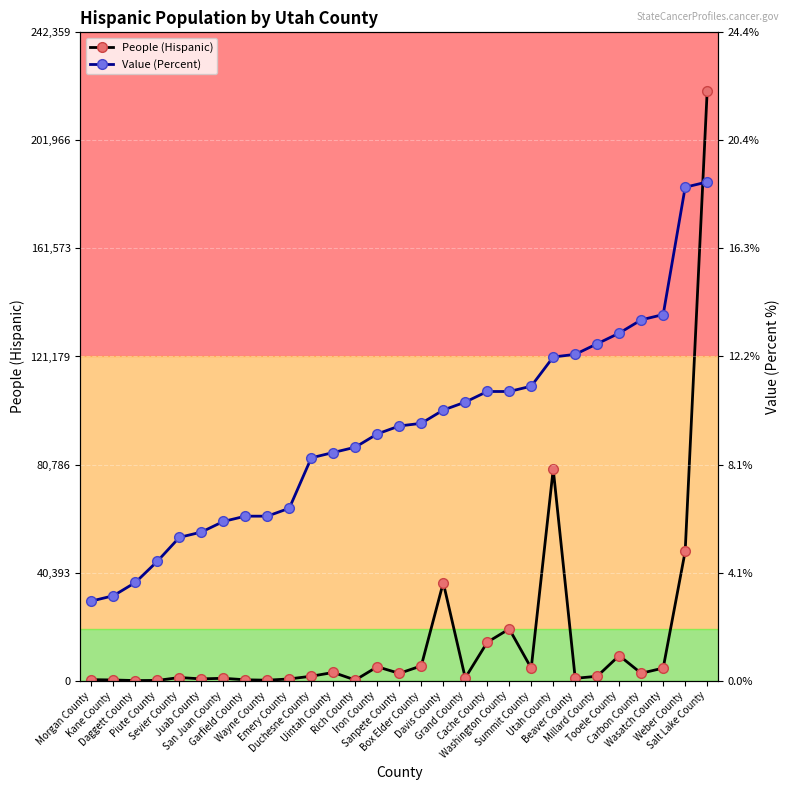

True or false: Value (Percent) and People (Hispanic) intersect in this chart.

False